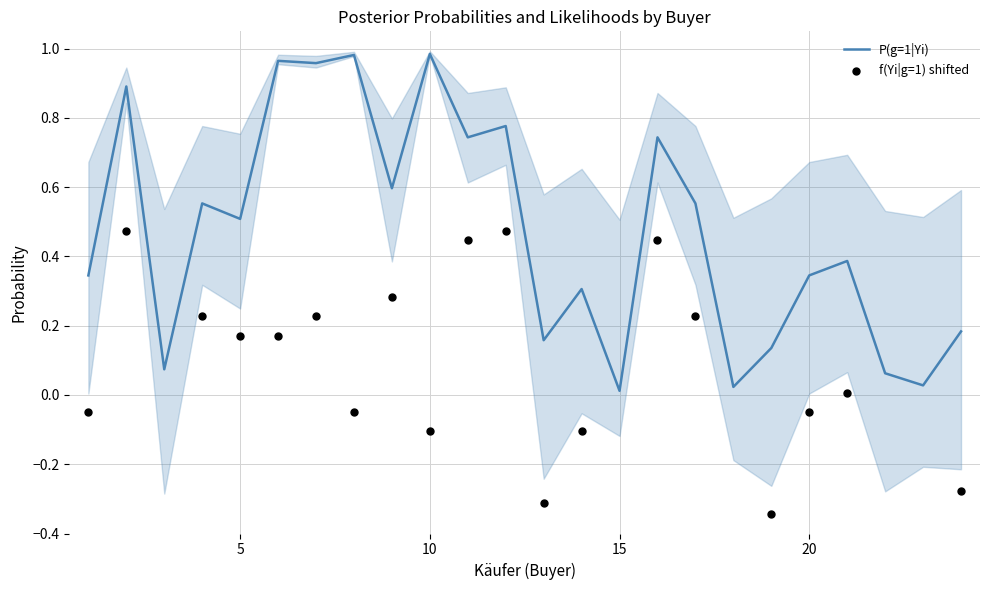

Is the value of f(Yi|g=1) shifted at 21 greater than the value of P(g=1|Yi) at 17?

No